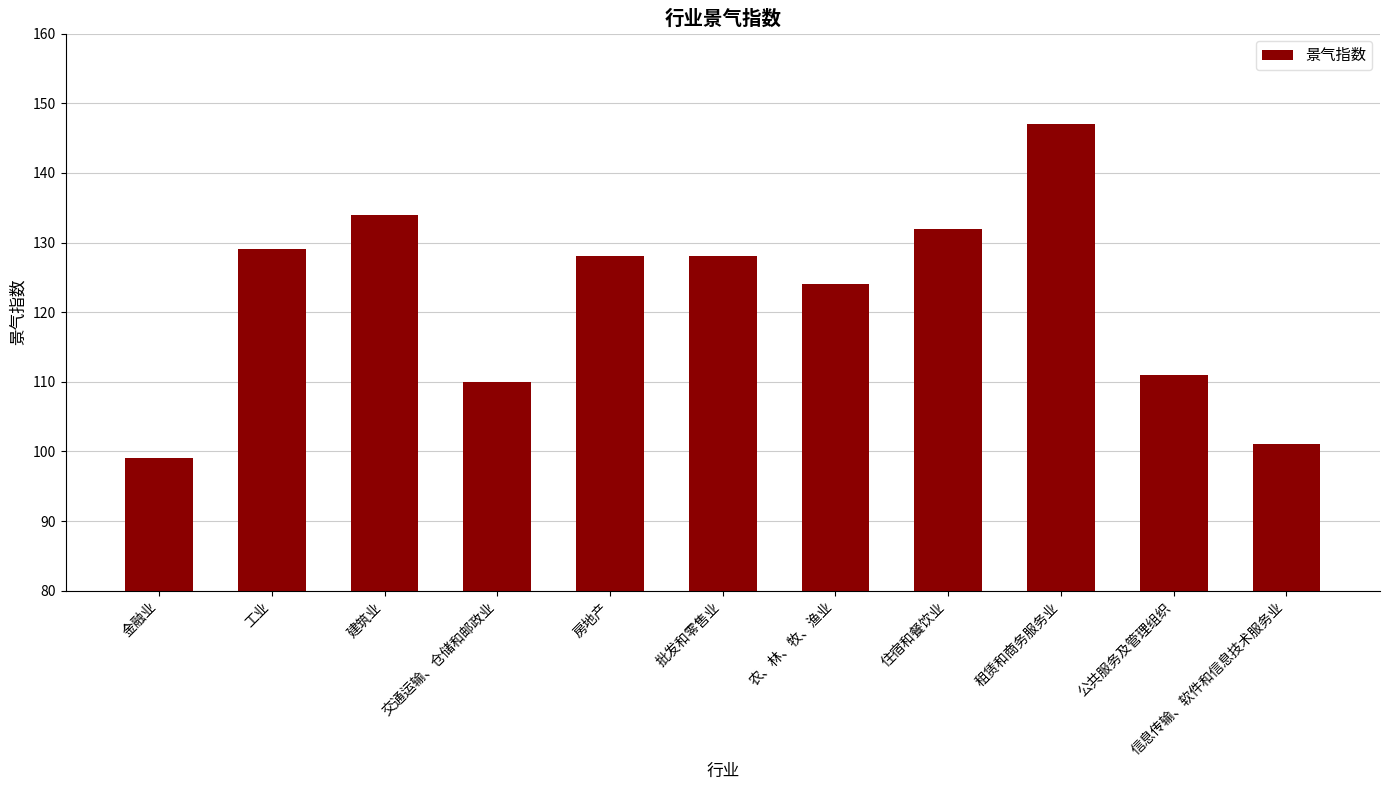

What is the label of the 4th bar from the left?

交通运输、仓储和邮政业